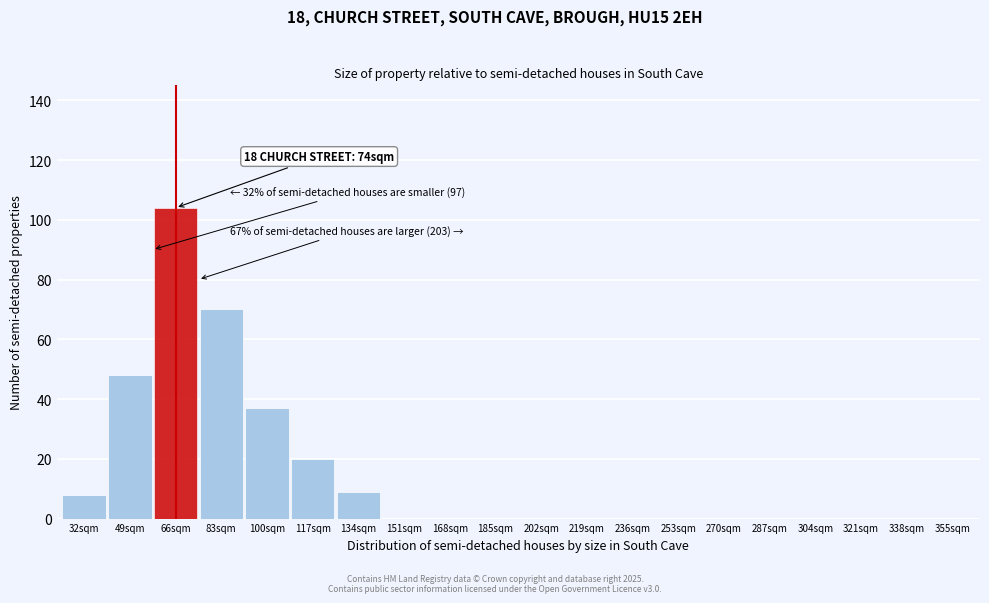

Reading right to left, transcribe all the data shown in this chart.

355sqm=0	338sqm=0	321sqm=0	304sqm=0	287sqm=0	270sqm=0	253sqm=0	236sqm=0	219sqm=0	202sqm=0	185sqm=0	168sqm=0	151sqm=0	134sqm=9	117sqm=20	100sqm=37	83sqm=70	66sqm=104	49sqm=48	32sqm=8